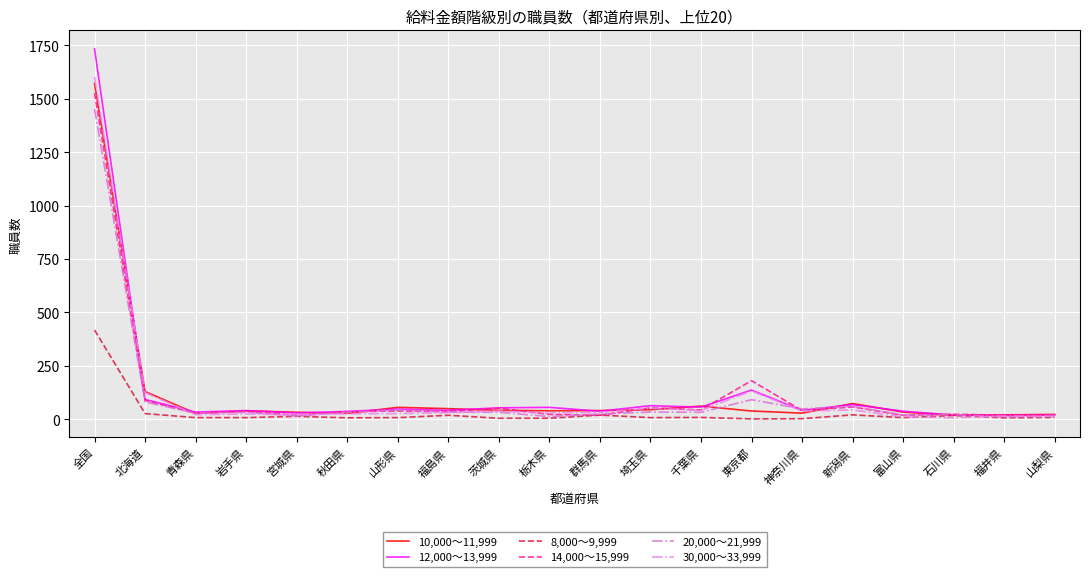

What is the label of the 4th point from the left?

岩手県